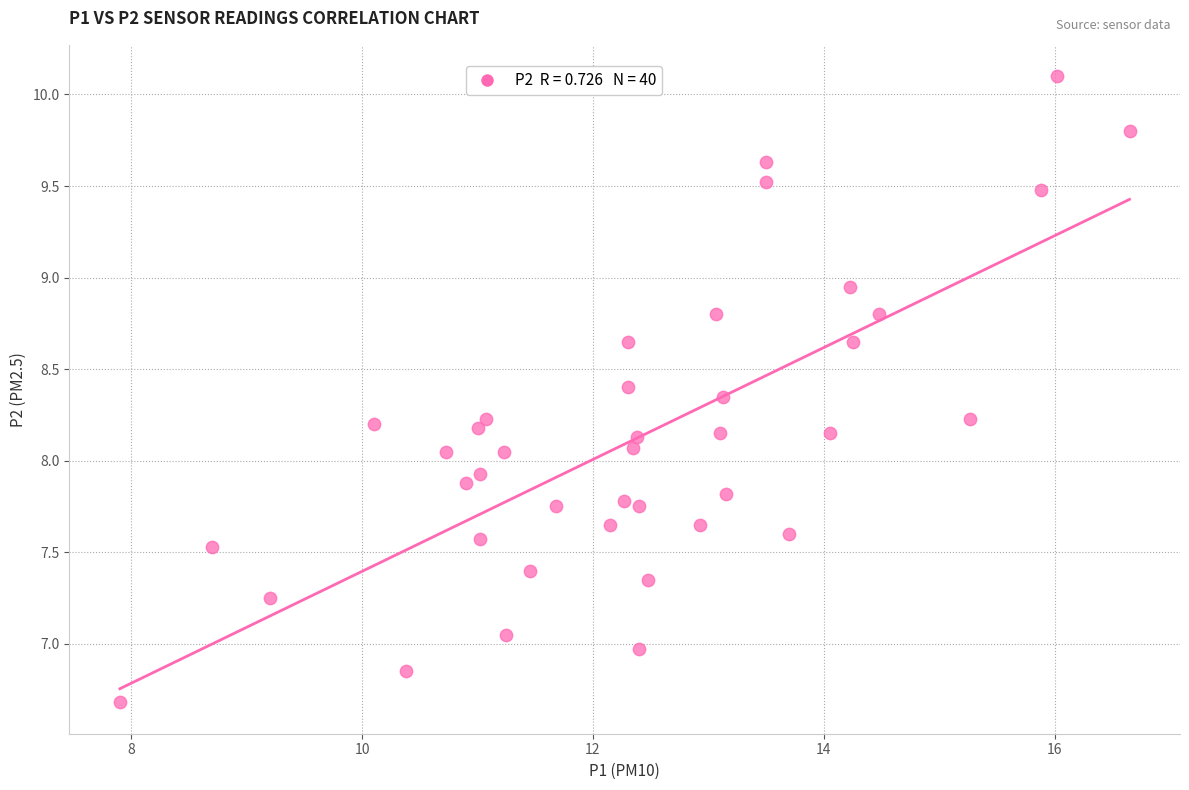

What is the range of Y values (max minus min)?

3.4